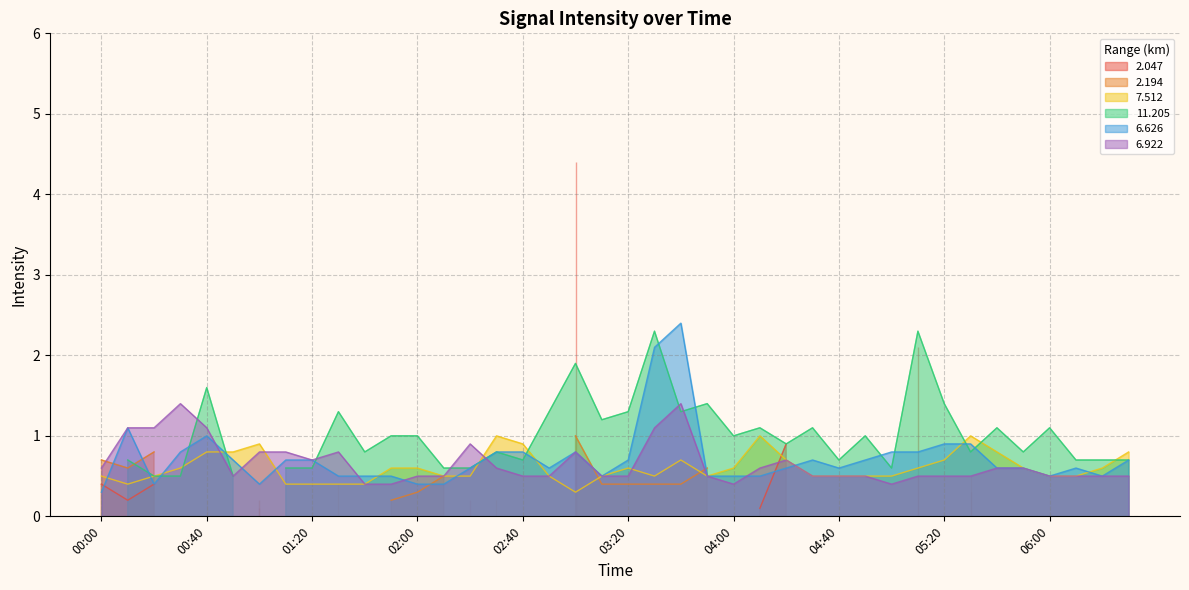

After their last crossing, which series has the higher values:   6.922 or   6.626?

  6.626